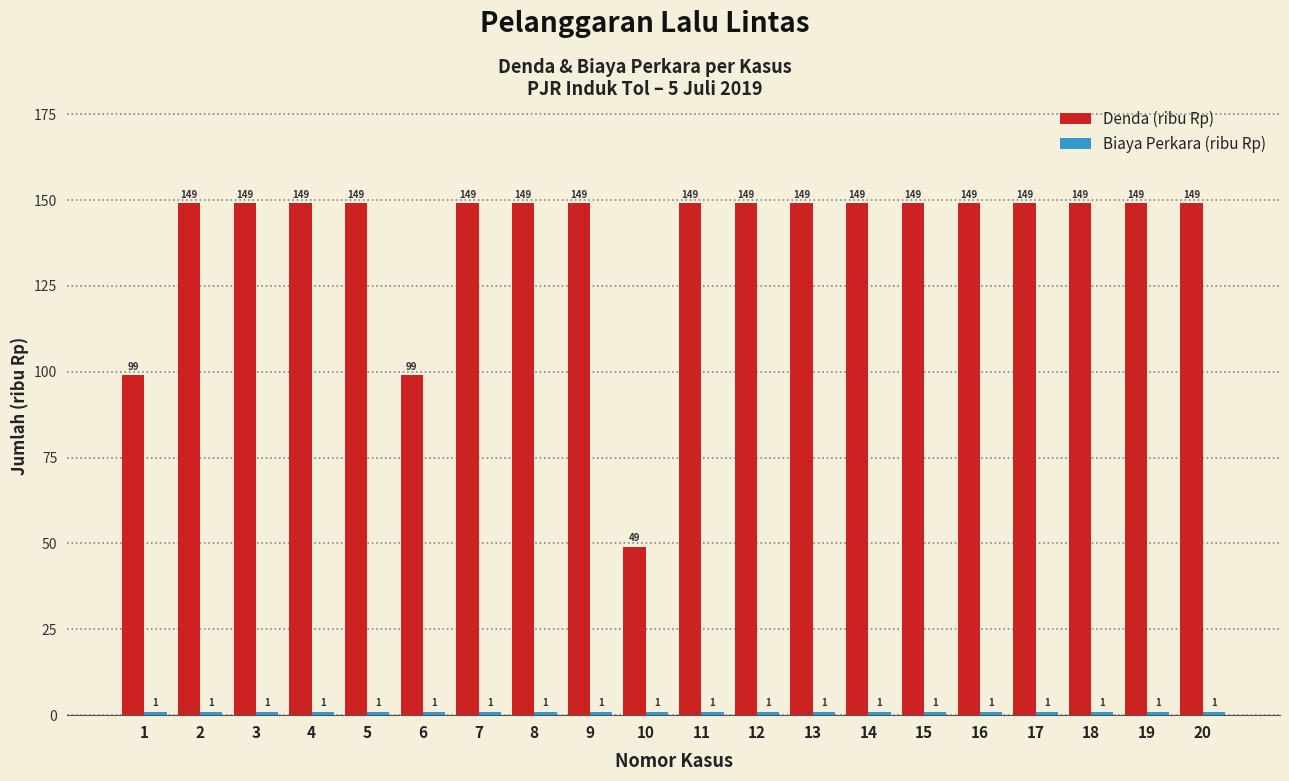

What is the minimum value shown in the chart?

1